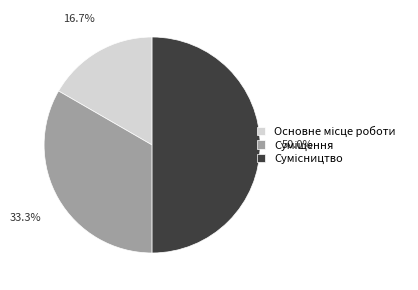

How many segments does this pie chart have?

3